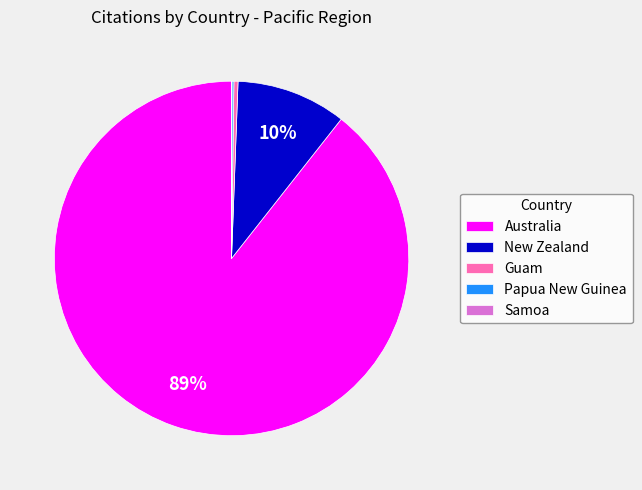

The Guam slice represents 6% of the pie. True or false?

False